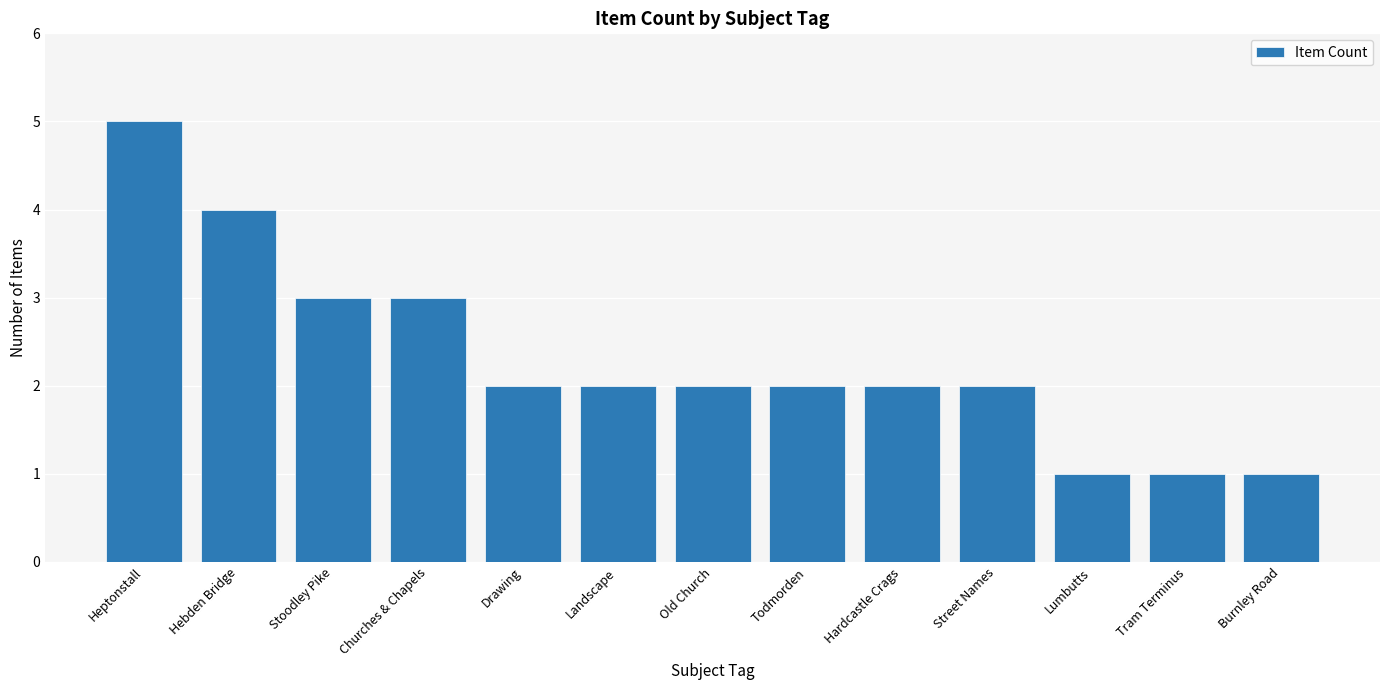

What is the label of the 1st bar from the right?

Burnley Road